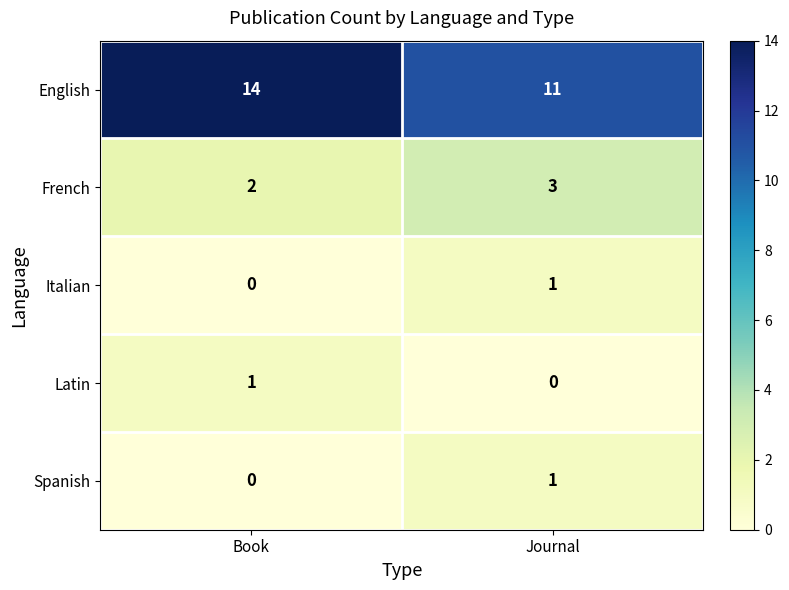

What is the approximate value of French at Journal?

3